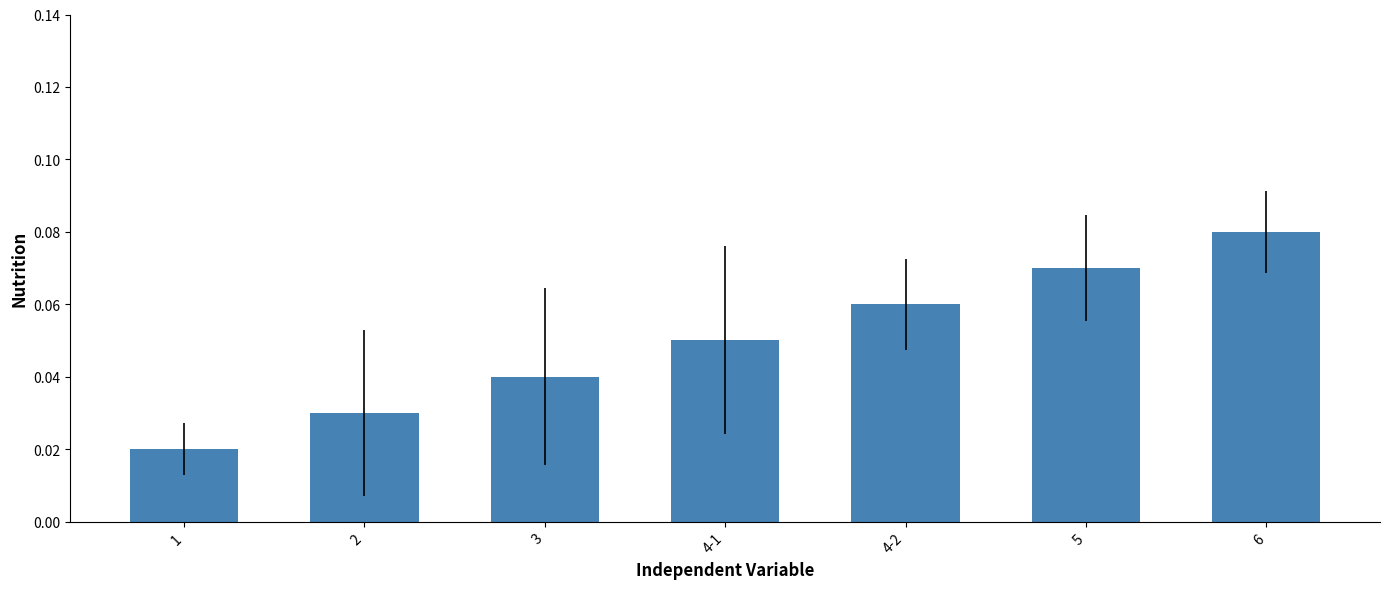

Rank the categories by value from lowest to highest.

1, 2, 3, 4-1, 4-2, 5, 6